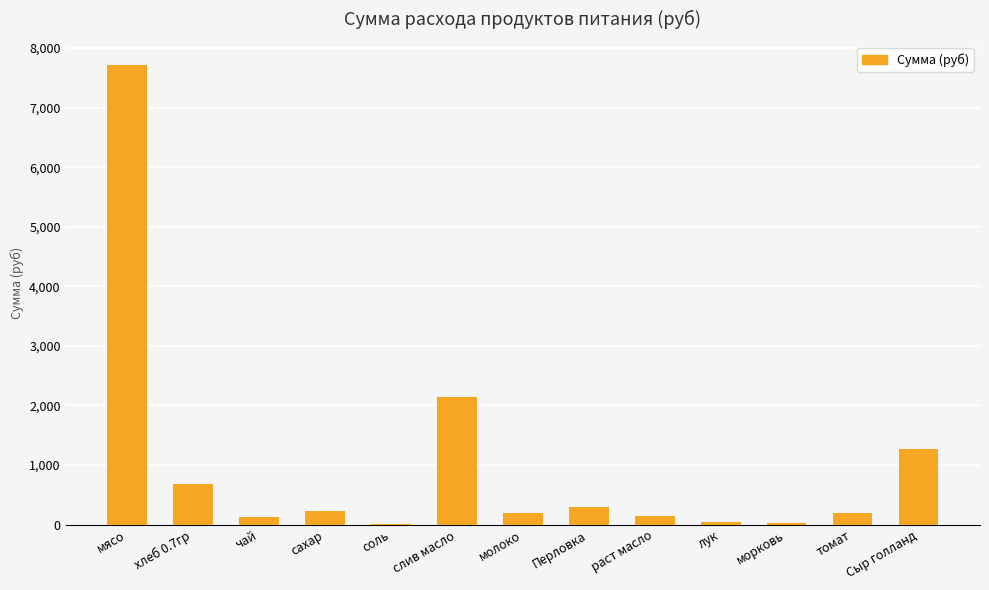

The value at мясо is 11881.5. True or false?

False